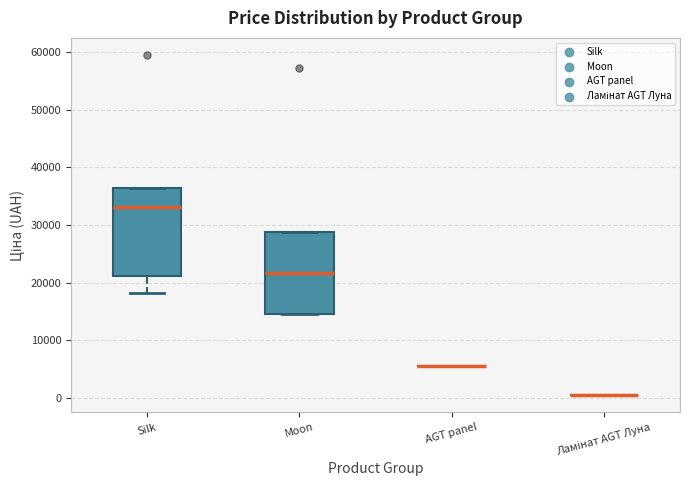

Reading left to right, transcribe this box plot: for each box, give where its median line is, the range the box spans, and where its two whiskers end, as read against the y-axis. The values are not printed on the chart, so give them approximately, as read against the axis.

Silk: median 33000, box 21000 to 36000, whiskers 18000 to 36000
Moon: median 22000, box 15000 to 29000, whiskers 15000 to 29000
AGT panel: box collapsed to a line at 5000, whiskers 5000 to 5000
Ламінат AGT Луна: box collapsed to a line at 1000, whiskers 1000 to 1000